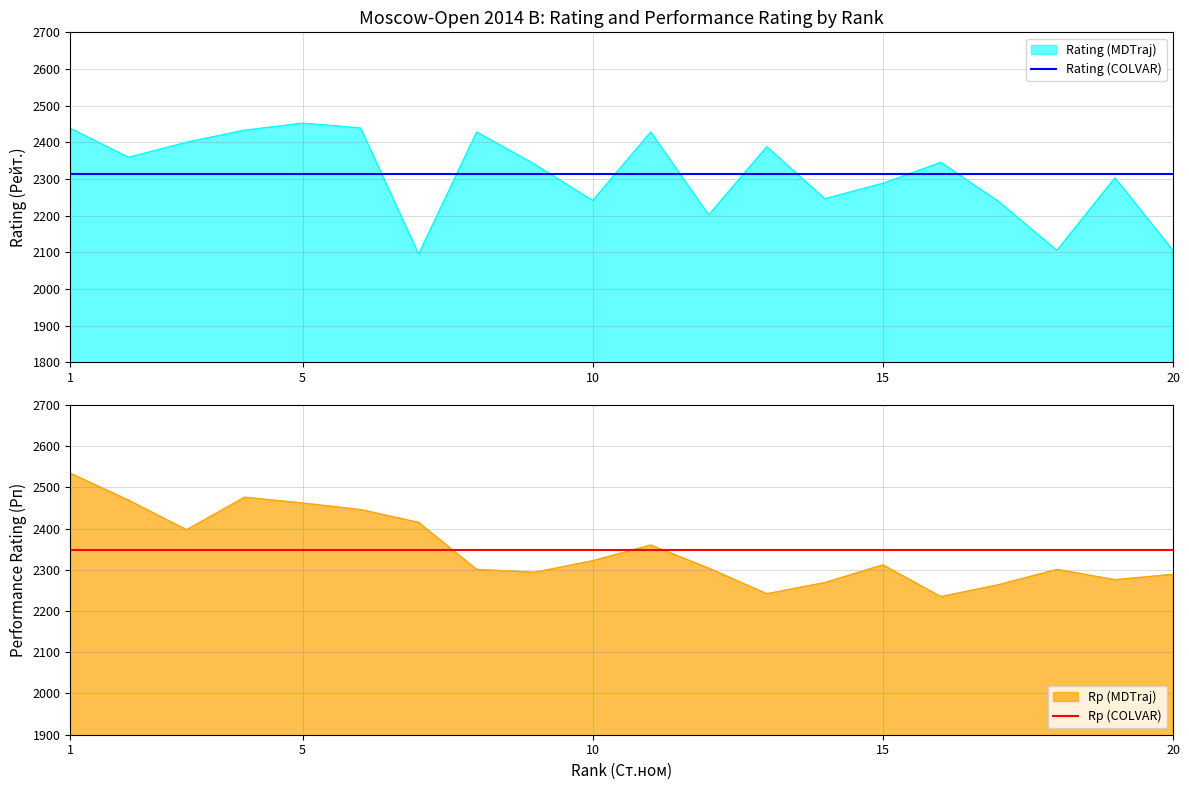

The value of Rp (COLVAR) at 20 is 3454.9. True or false?

False